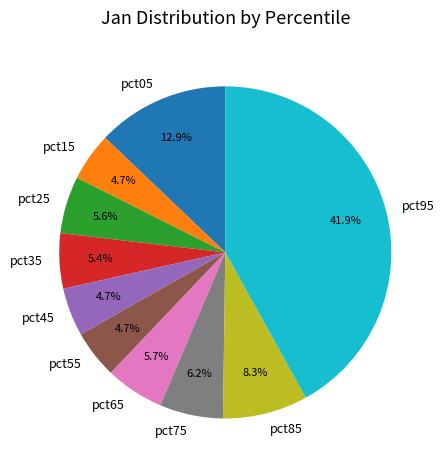

What percentage is the pct55 slice, to the nearest percent?

5%